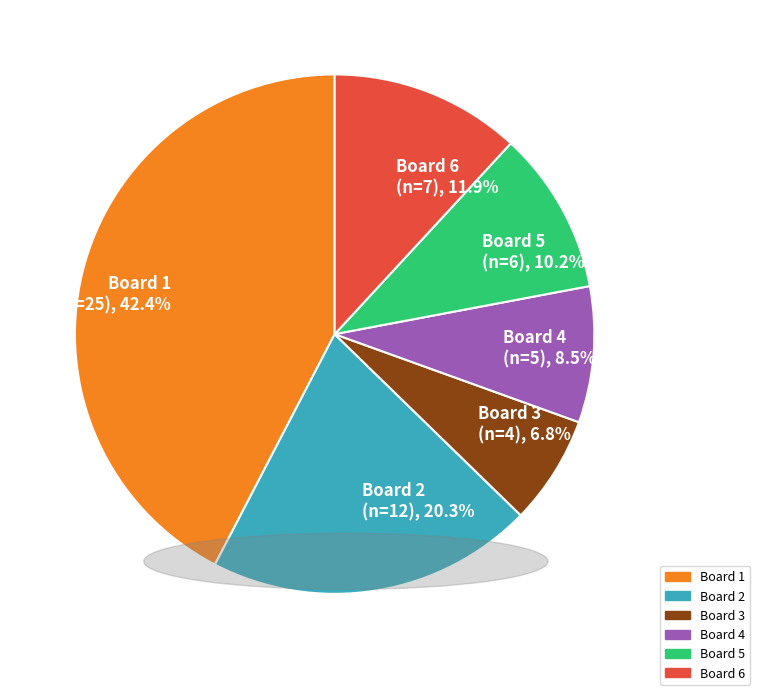

Which has a higher value, Board 2 or Board 5?

Board 2